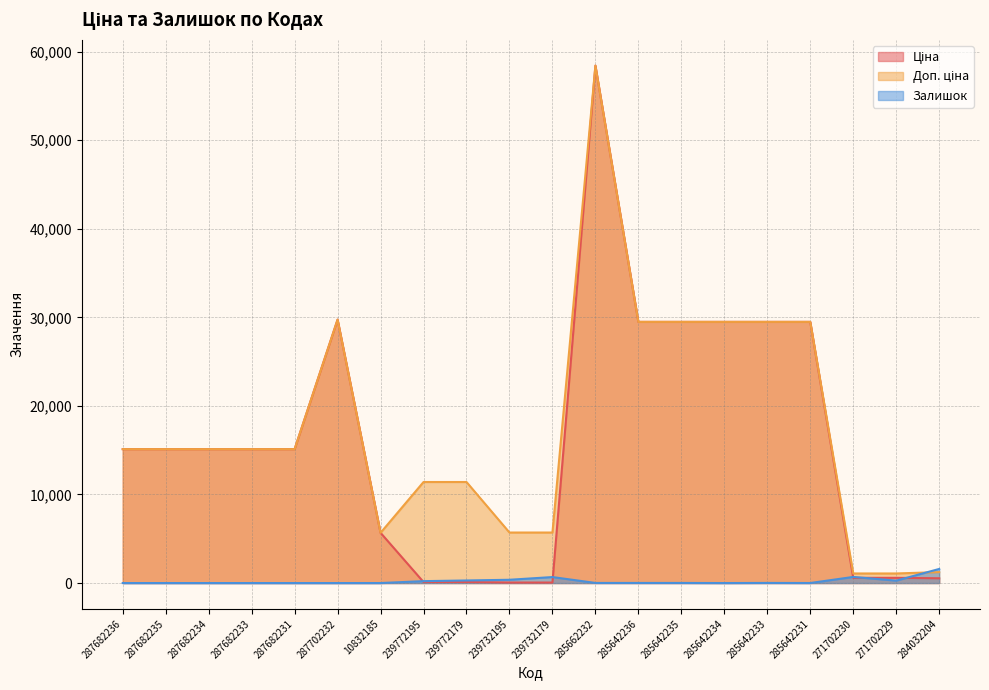

After their last crossing, which series has the higher values: Залишок or Доп. ціна?

Залишок